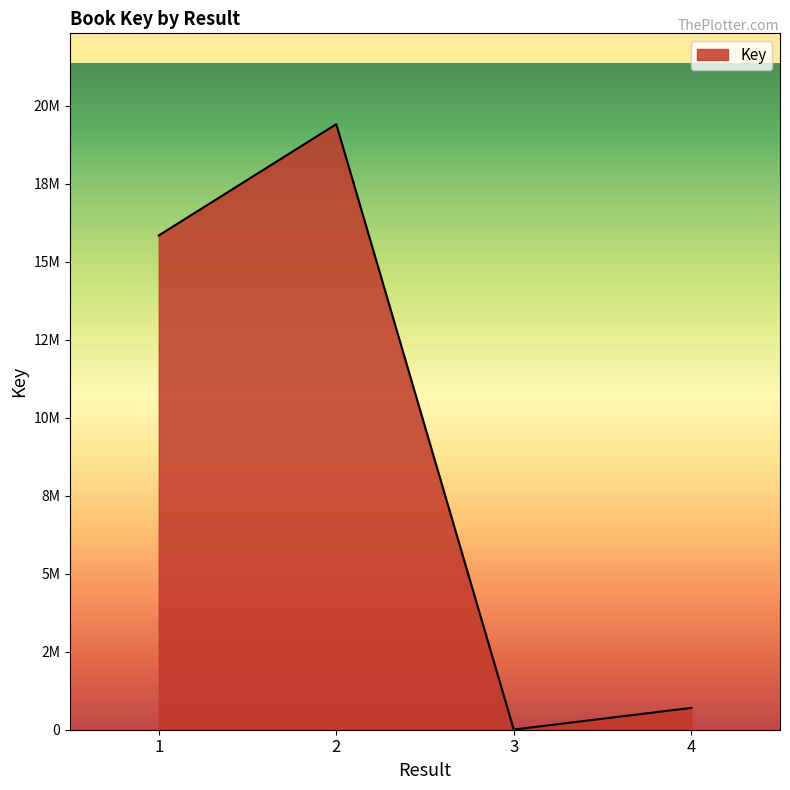

Is this an area chart (filled region under the line)?

Yes